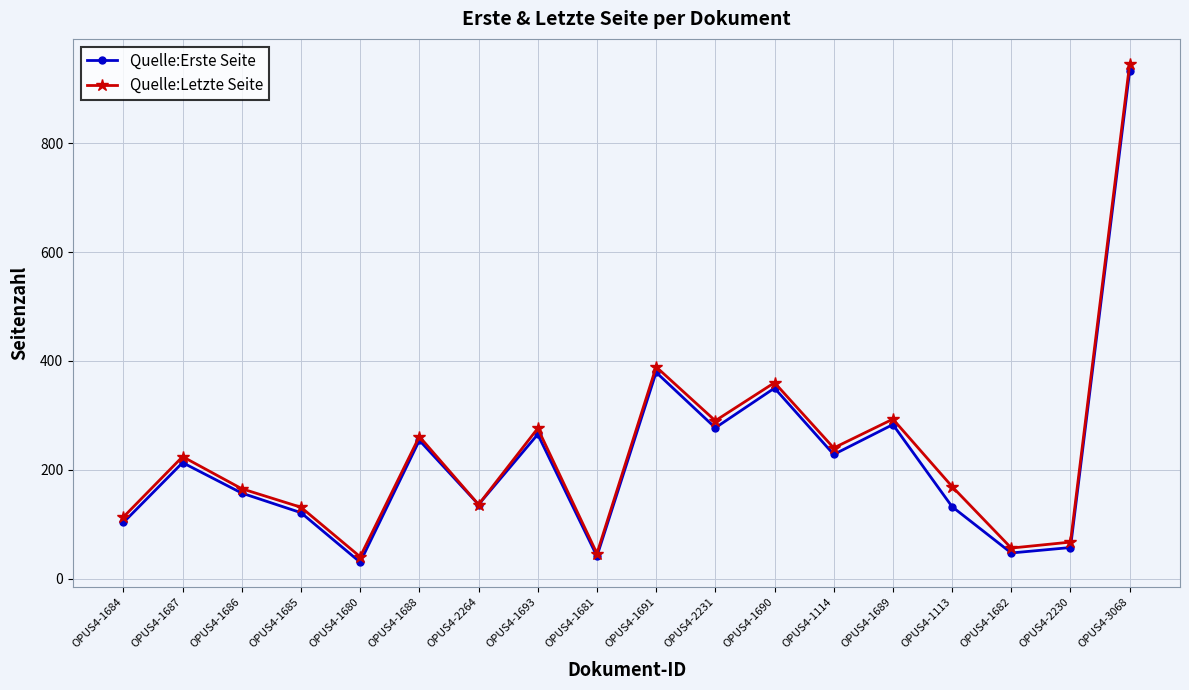

What is the sum of all Quelle:Letzte Seite values?

4202